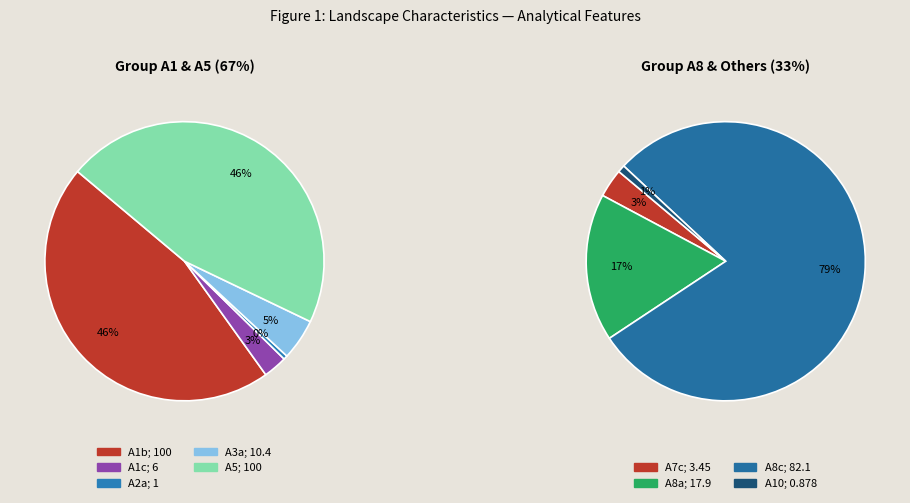

To the nearest percent, what is the combined percentage of A1b and A7c?

32%